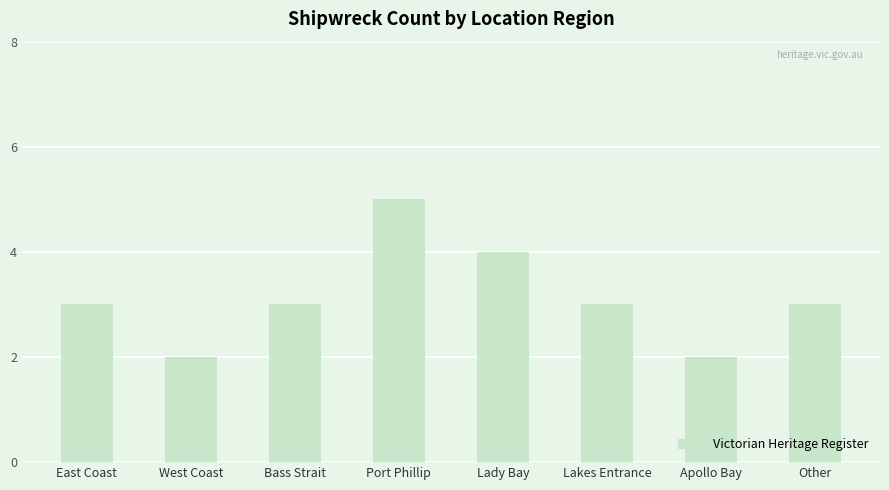

True or false: the data shows 2 at Other.

False